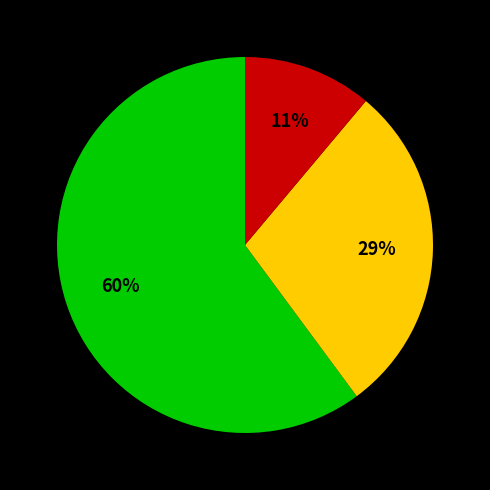

How many segments does this pie chart have?

3